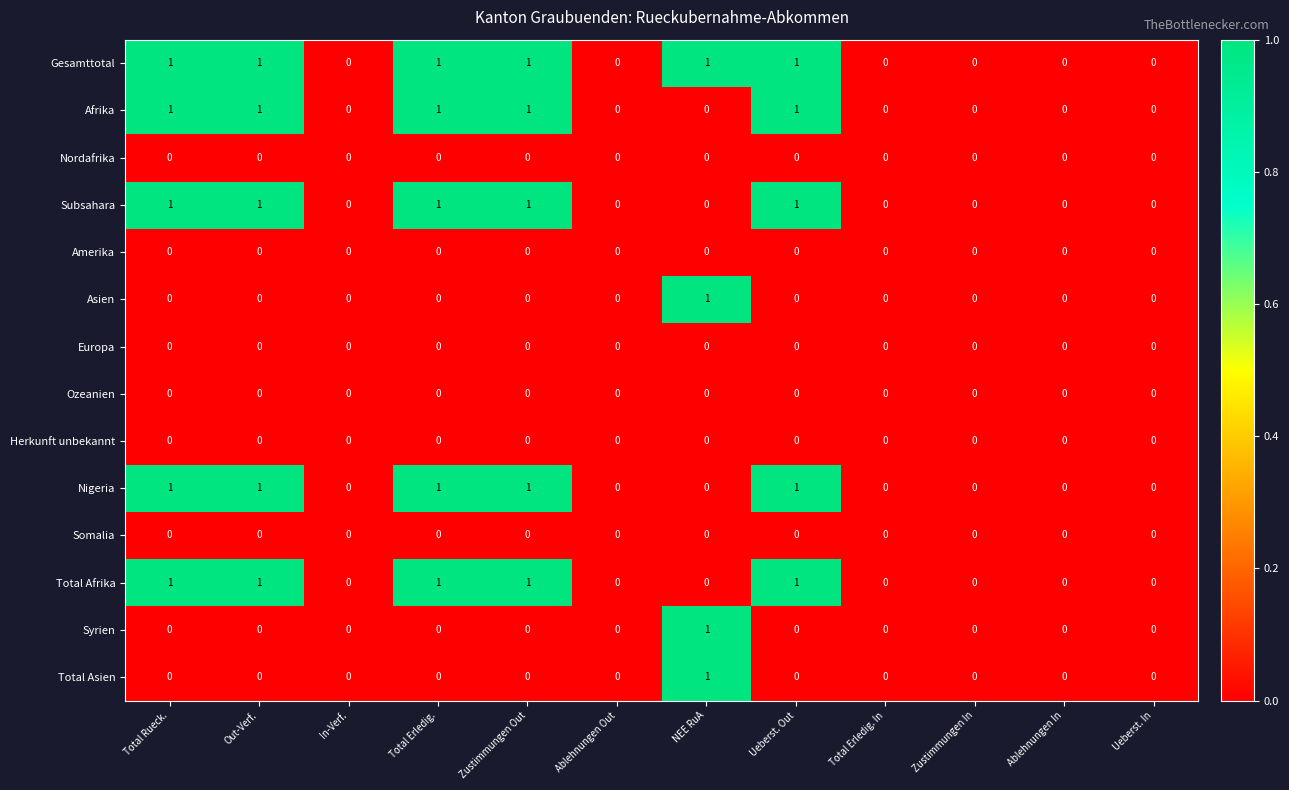

At which label does Syrien reach its peak?

NEE RuA